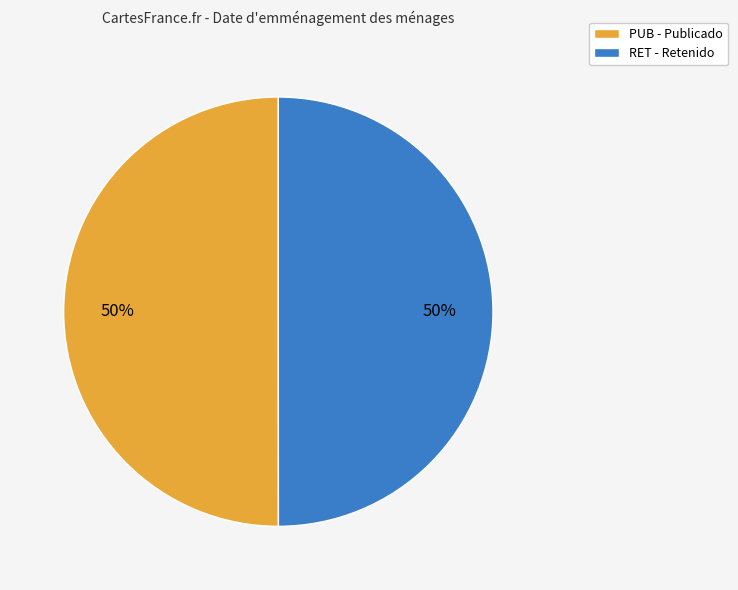

How many segments does this pie chart have?

2